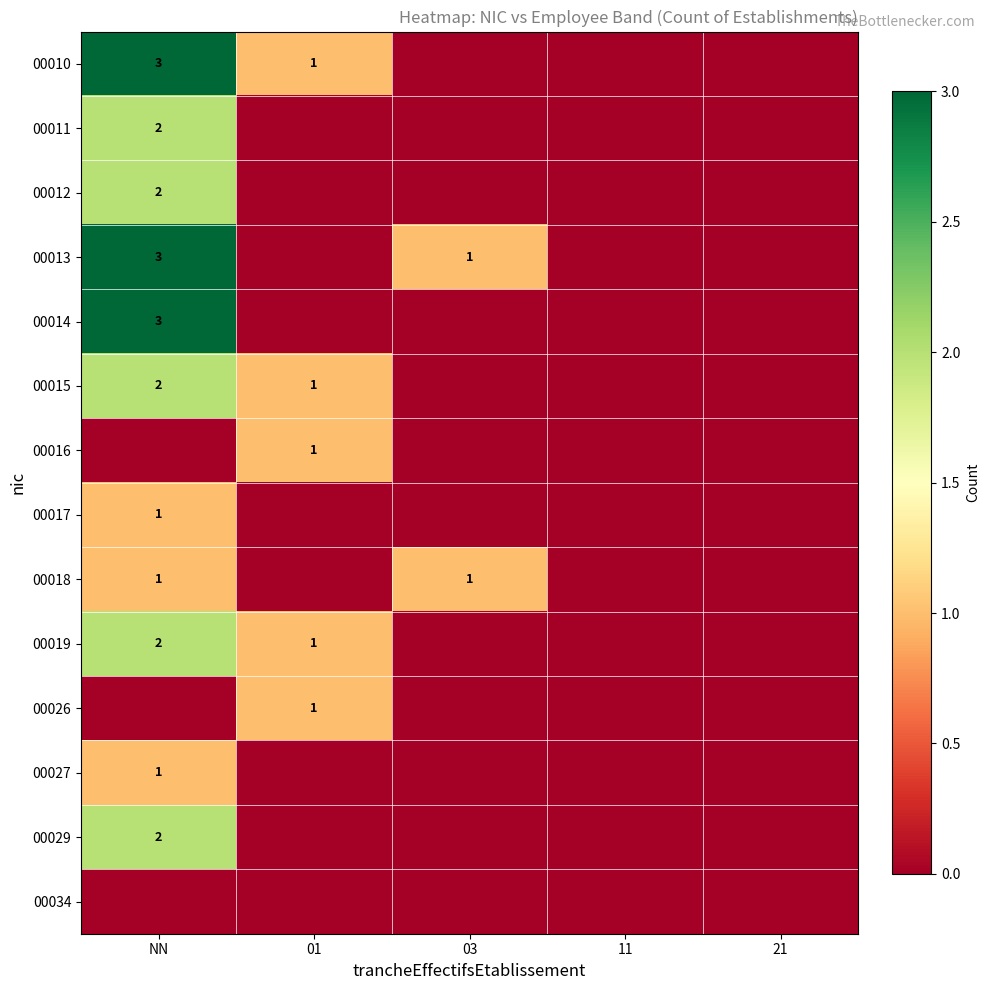

True or false: 00011 has a value of 1 at NN.

False